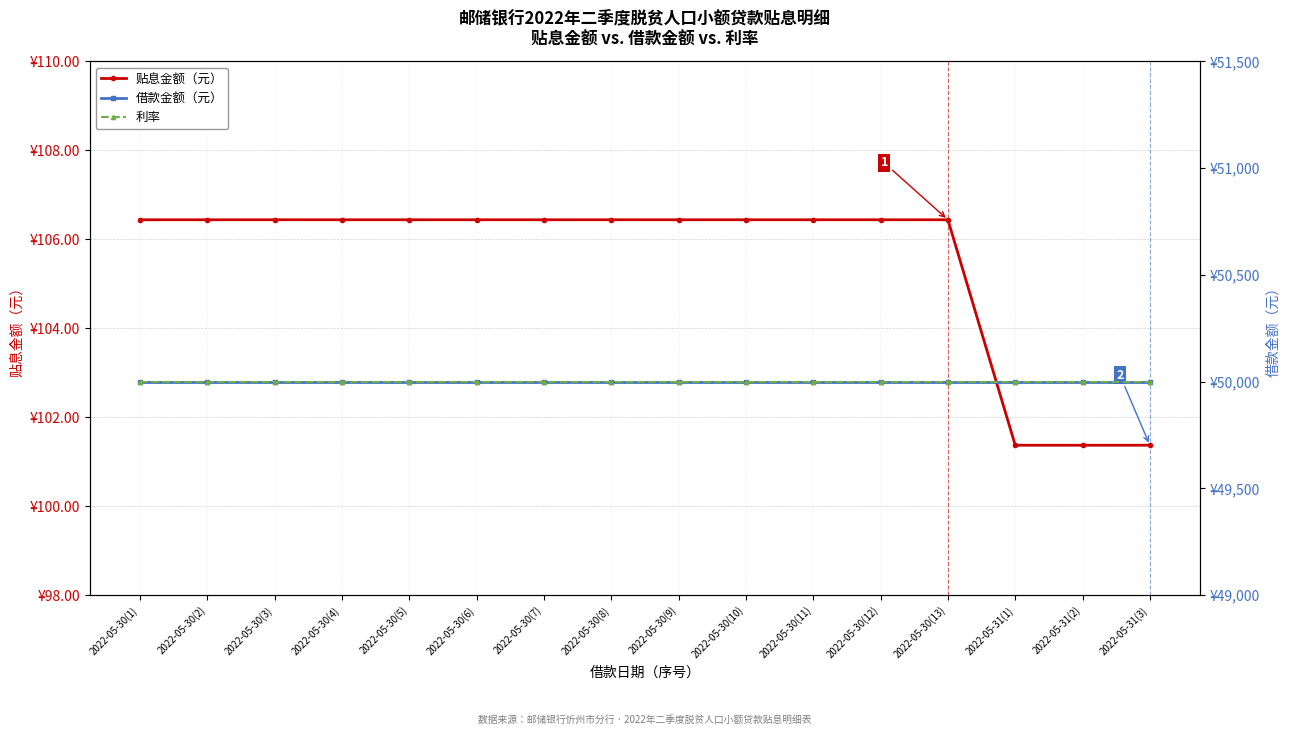

What is the difference between the maximum and minimum values in the 贴息金额（元） series?

5.1